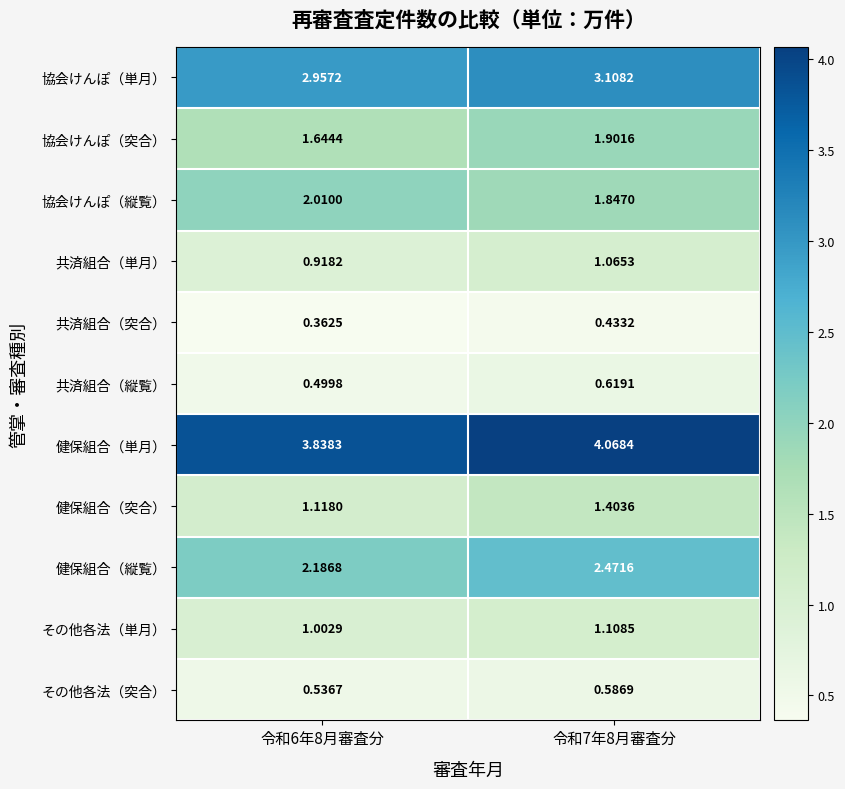

Which label corresponds to the smallest value in the chart?

令和6年8月審査分